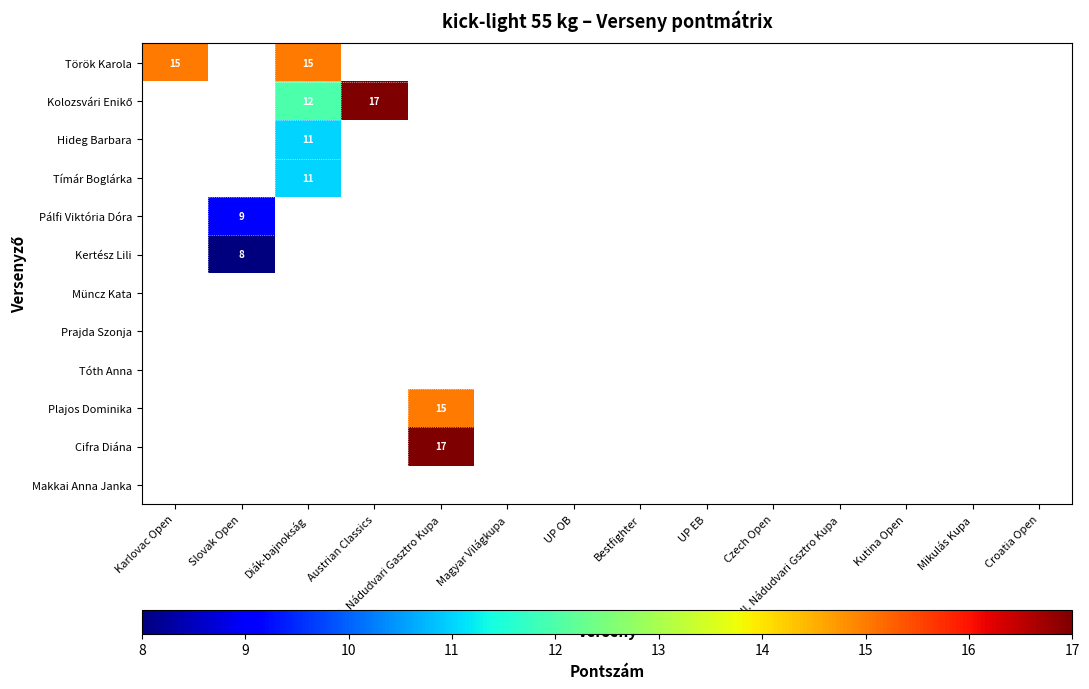

Which label corresponds to the smallest value in the chart?

Slovak Open